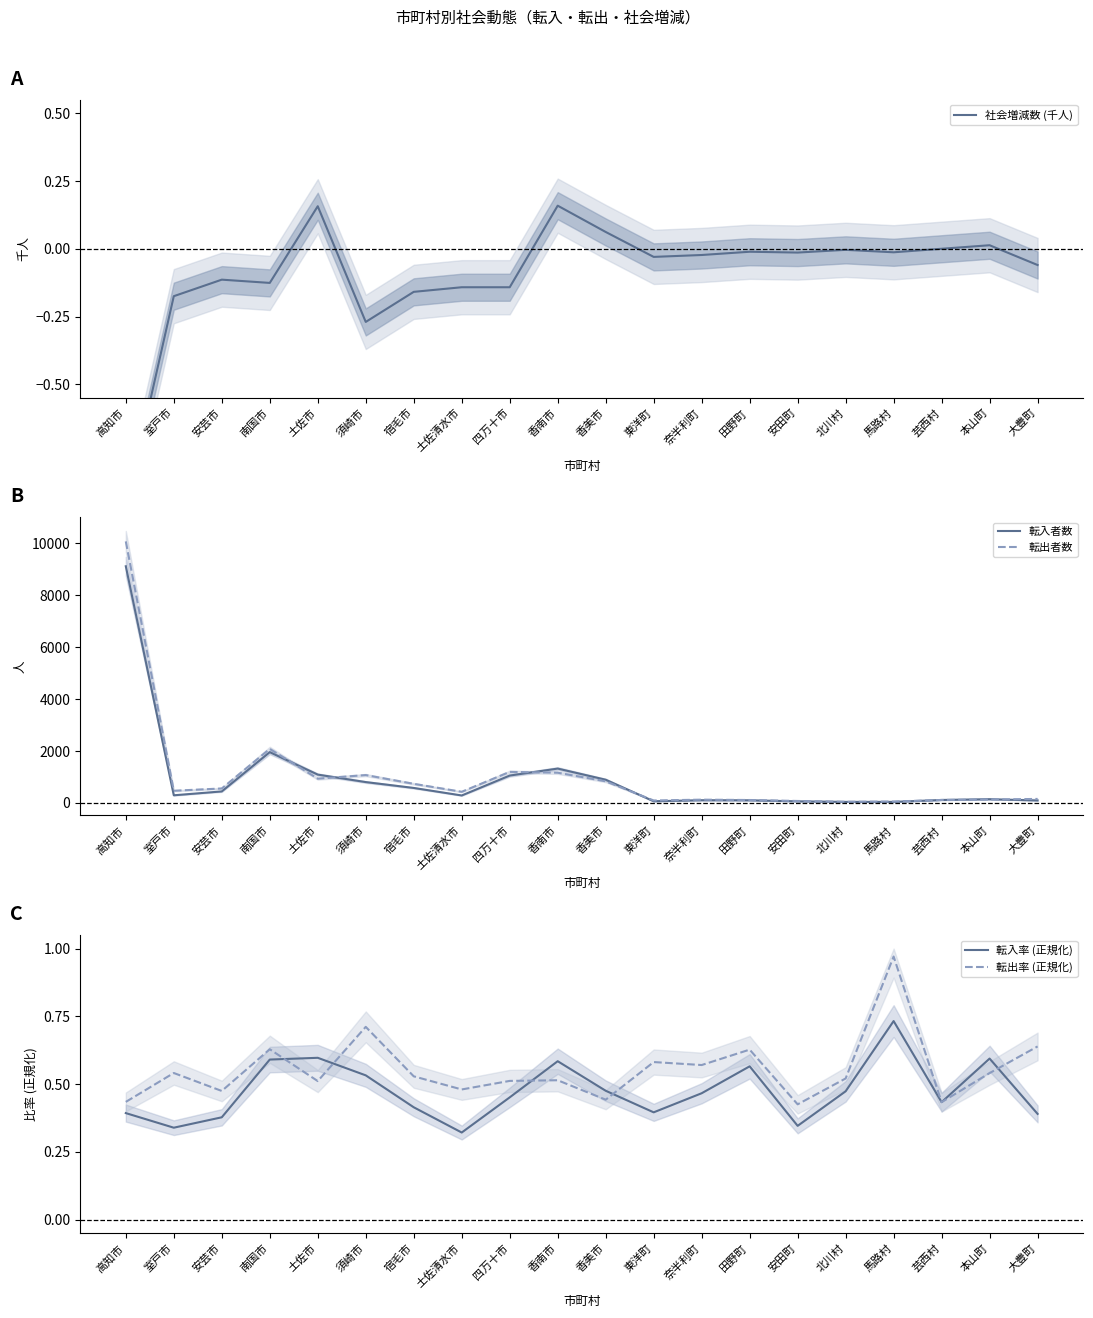

True or false: 転入者数 and 社会増減数 (千人) intersect in this chart.

False